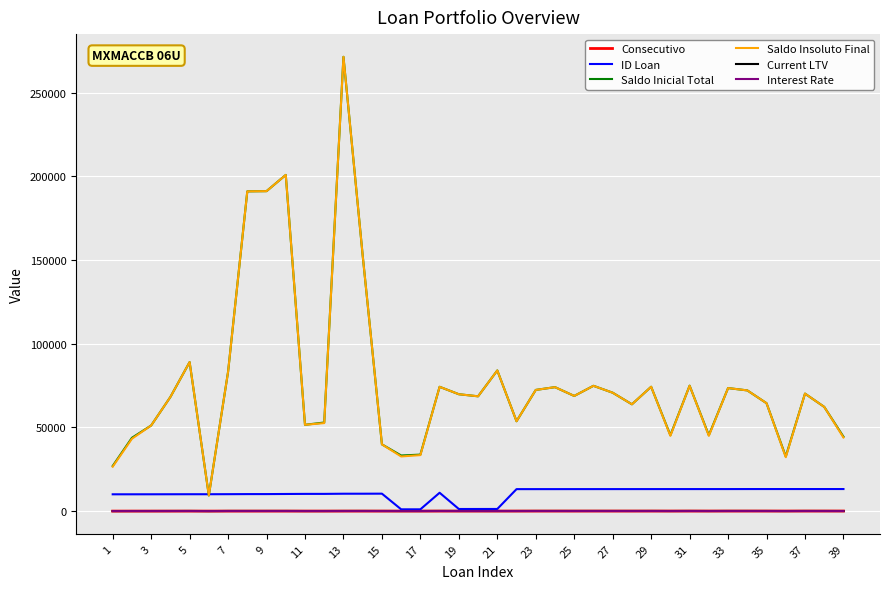

What is the greatest value displayed?

271398.0